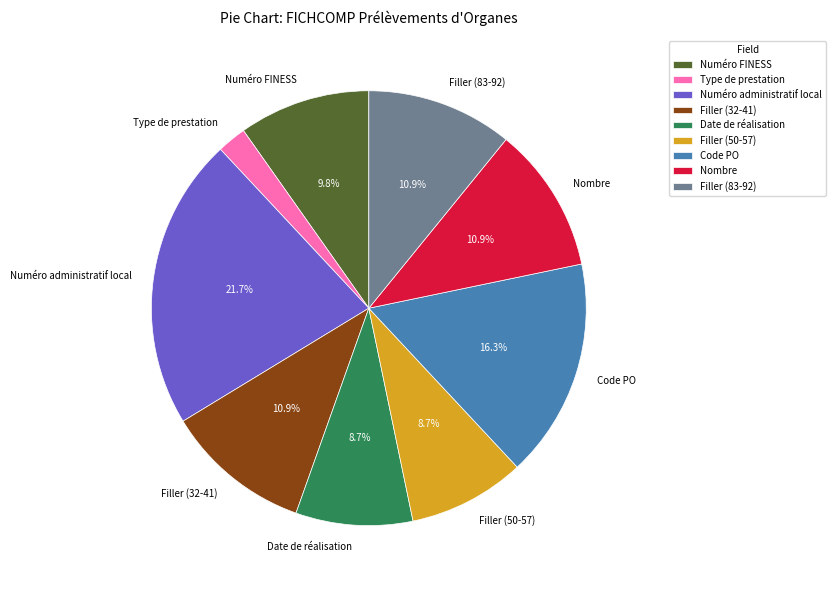

Which slice is the largest?

Numéro administratif local